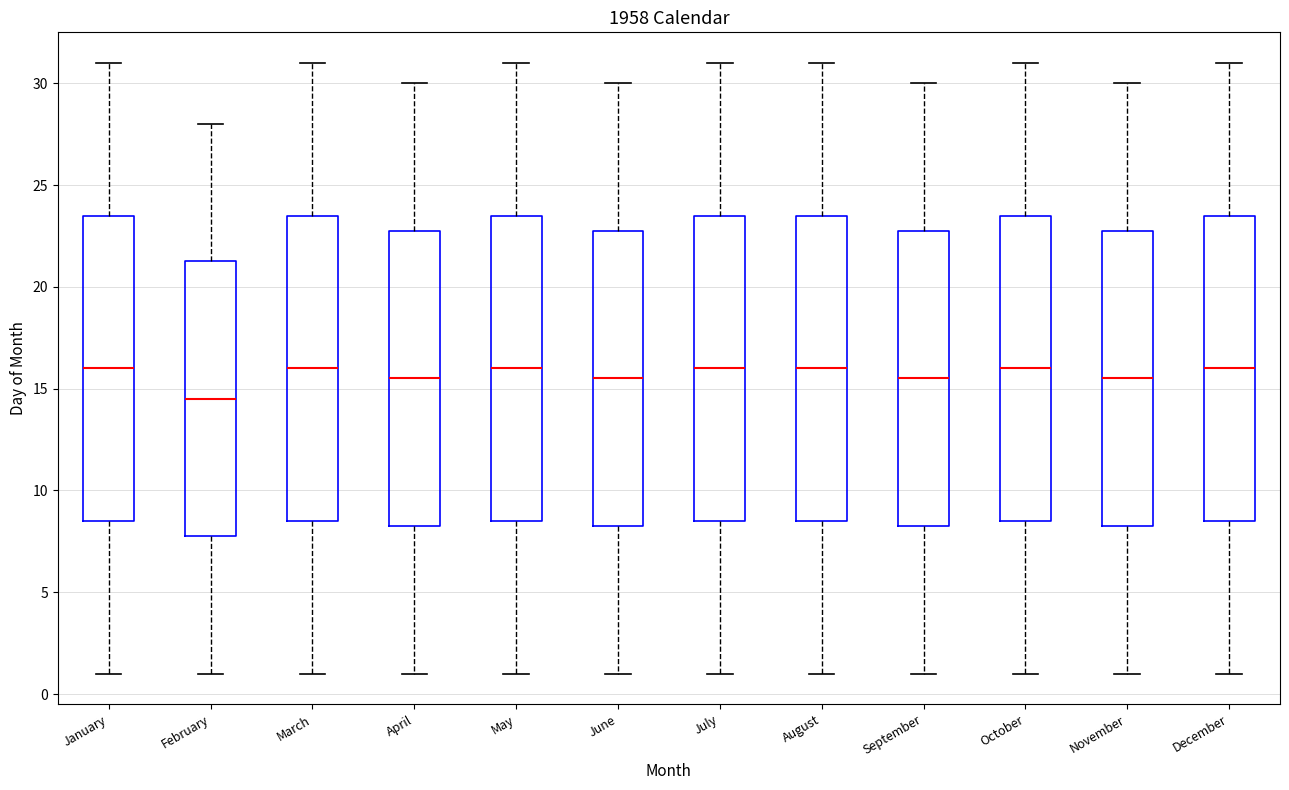

Reading left to right, transcribe this box plot: for each box, give where its median line is, the range the box spans, and where its two whiskers end, as read against the y-axis. The values are not printed on the chart, so give them approximately, as read against the axis.

January: median 16.0, box 8.5 to 23.5, whiskers 1.0 to 31.0
February: median 14.5, box 8.0 to 21.5, whiskers 1.0 to 28.0
March: median 16.0, box 8.5 to 23.5, whiskers 1.0 to 31.0
April: median 15.5, box 8.5 to 23.0, whiskers 1.0 to 30.0
May: median 16.0, box 8.5 to 23.5, whiskers 1.0 to 31.0
June: median 15.5, box 8.5 to 23.0, whiskers 1.0 to 30.0
July: median 16.0, box 8.5 to 23.5, whiskers 1.0 to 31.0
August: median 16.0, box 8.5 to 23.5, whiskers 1.0 to 31.0
September: median 15.5, box 8.5 to 23.0, whiskers 1.0 to 30.0
October: median 16.0, box 8.5 to 23.5, whiskers 1.0 to 31.0
November: median 15.5, box 8.5 to 23.0, whiskers 1.0 to 30.0
December: median 16.0, box 8.5 to 23.5, whiskers 1.0 to 31.0